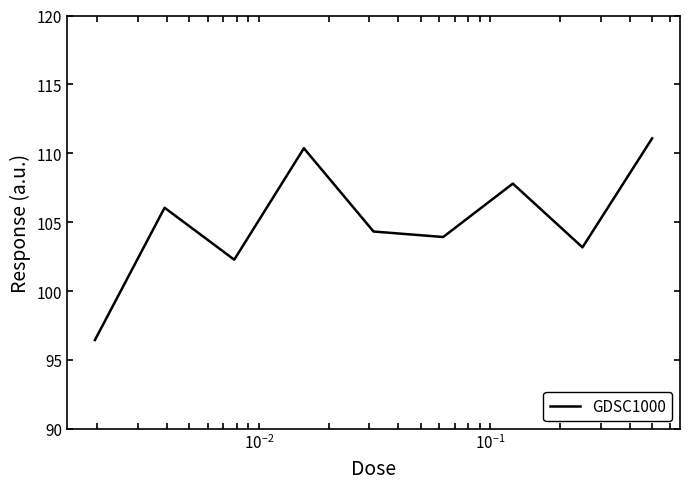

What is the greatest value displayed?

111.1